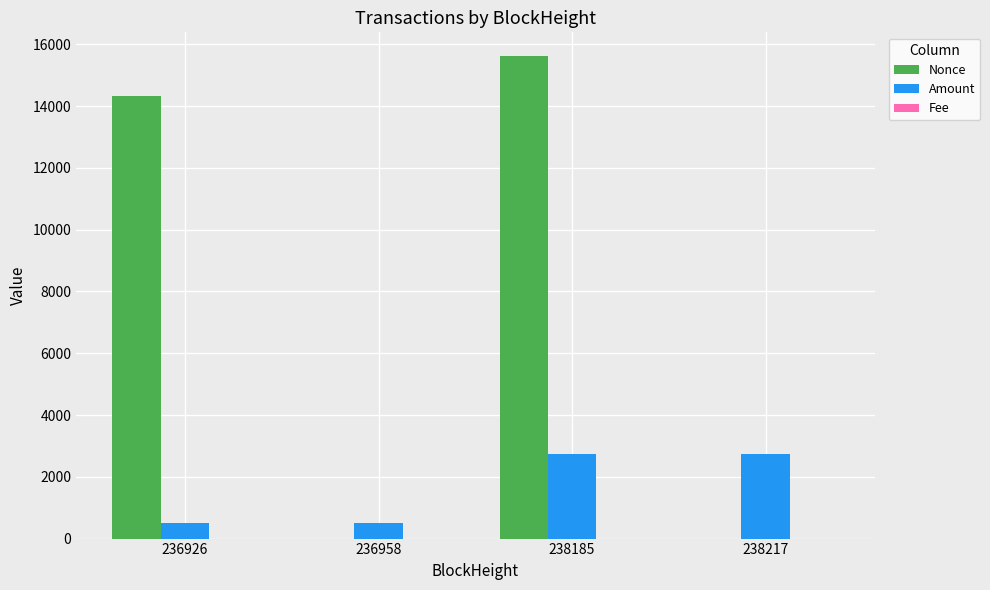

Are the bars grouped side by side (vs. stacked)?

Yes